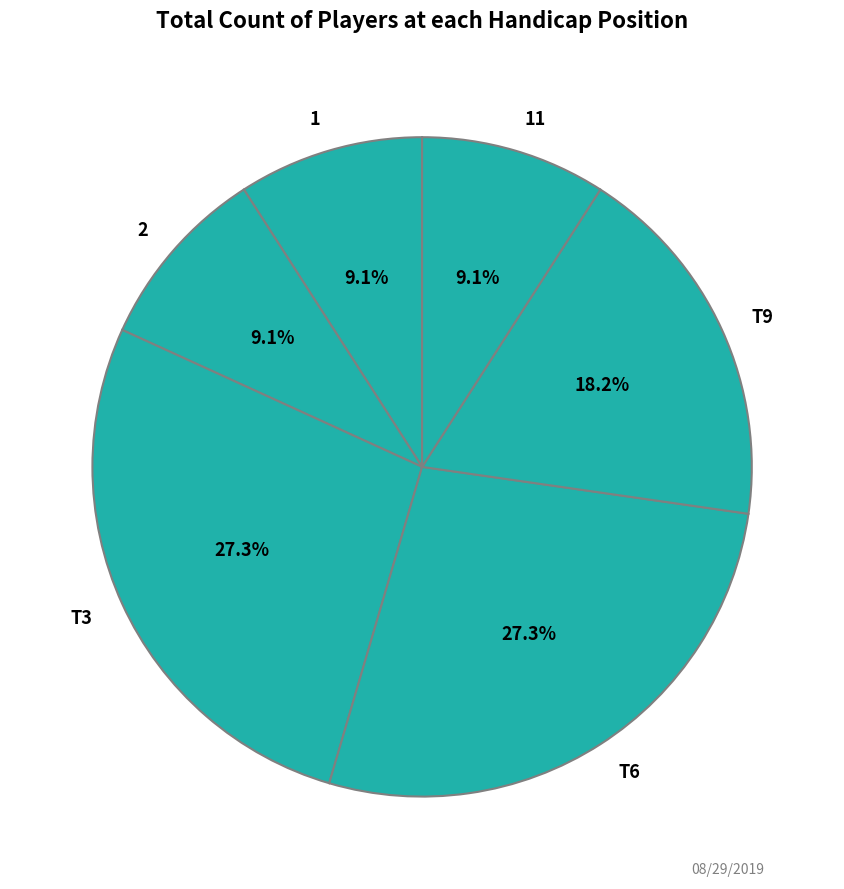

What portion of the pie excludes 2?

90.9%